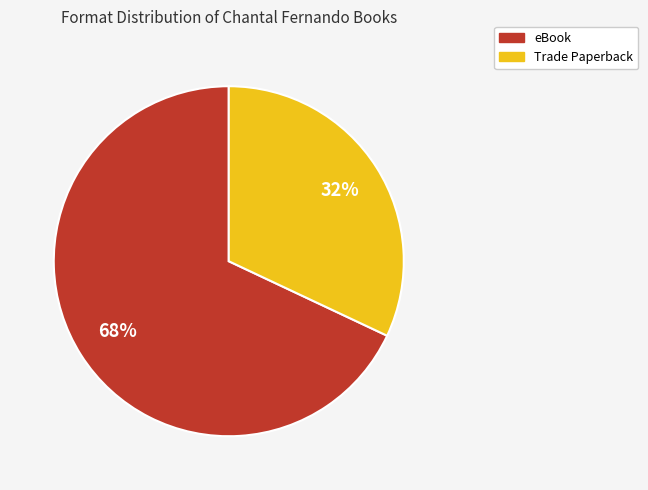

True or false: eBook accounts for 68% of the total.

True